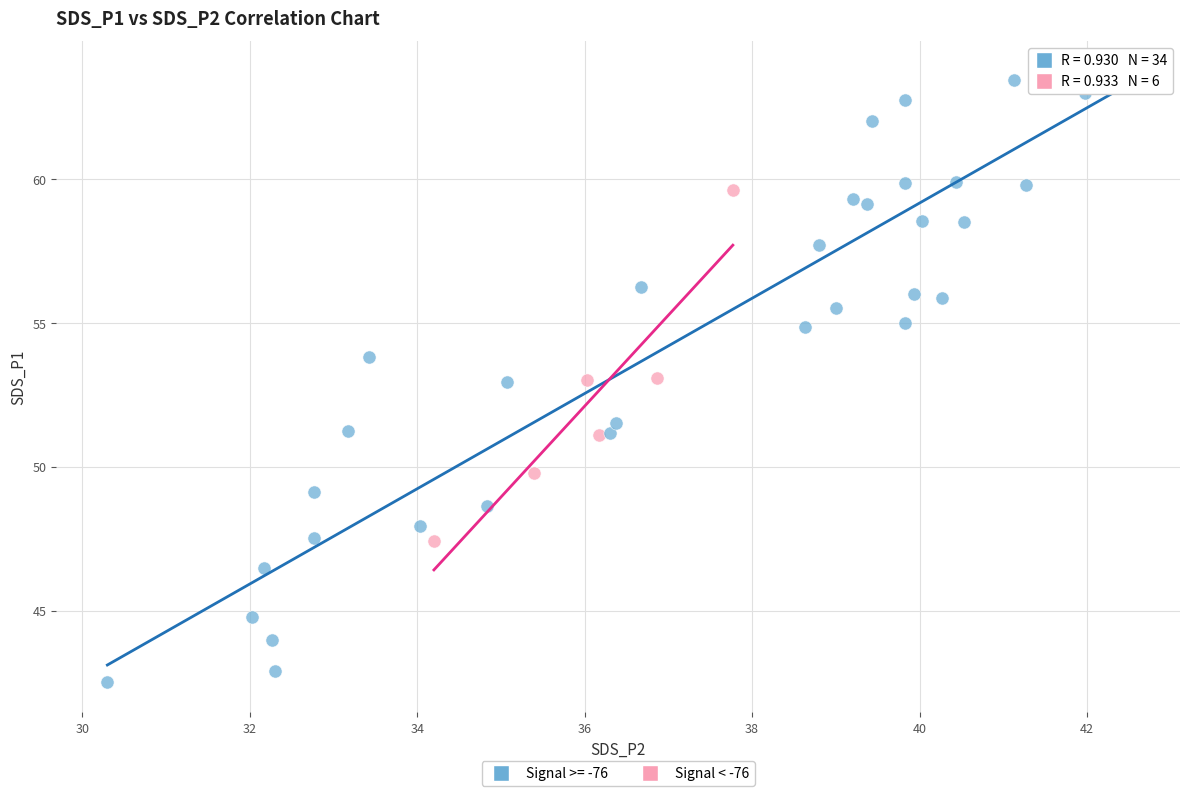

Which series has the widest spread of Y values?

Signal >= -76